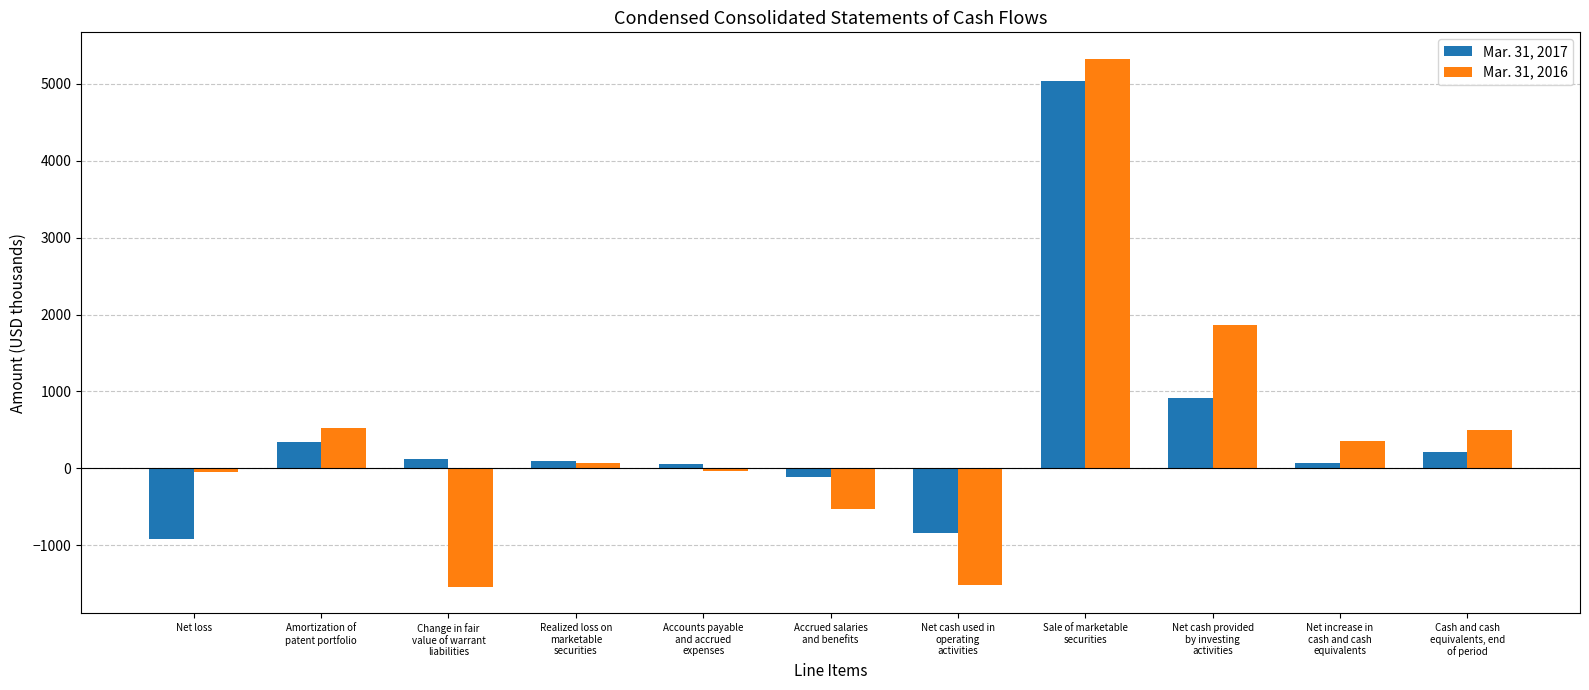

What are all the series names shown in the legend?

Mar. 31, 2017, Mar. 31, 2016